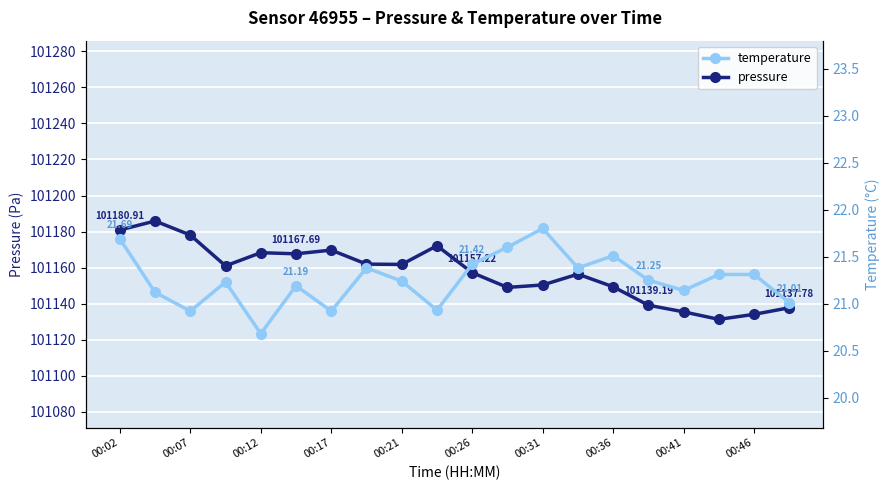

Which series has the largest range (max minus min)?

pressure